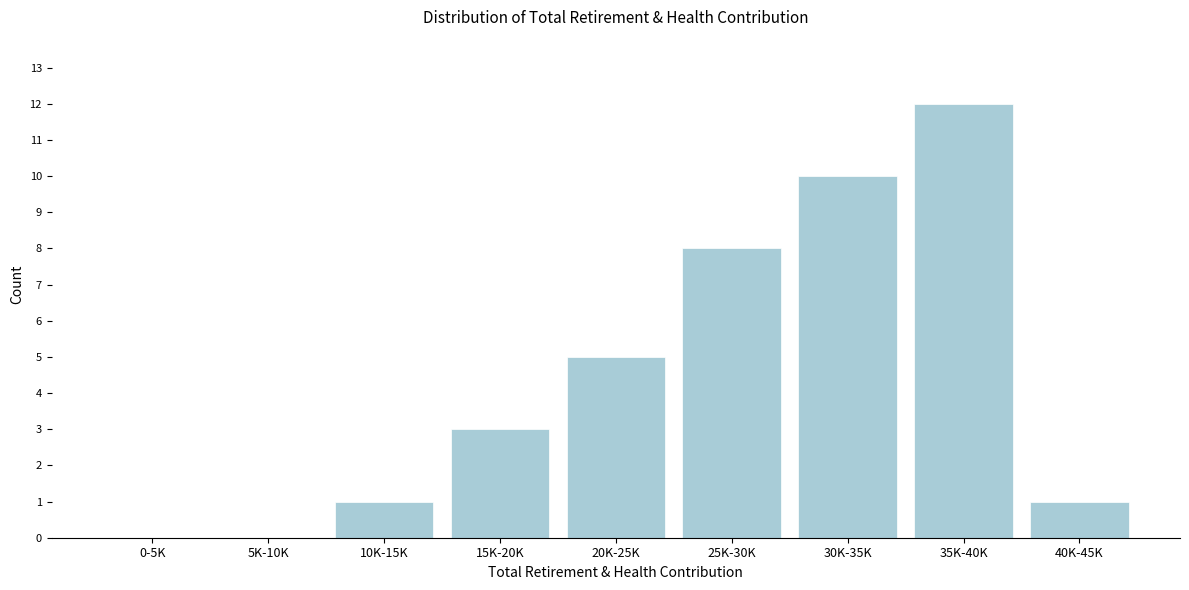

Reading left to right, list all the values displayed in this chart.

0-5K=0	5K-10K=0	10K-15K=1	15K-20K=3	20K-25K=5	25K-30K=8	30K-35K=10	35K-40K=12	40K-45K=1